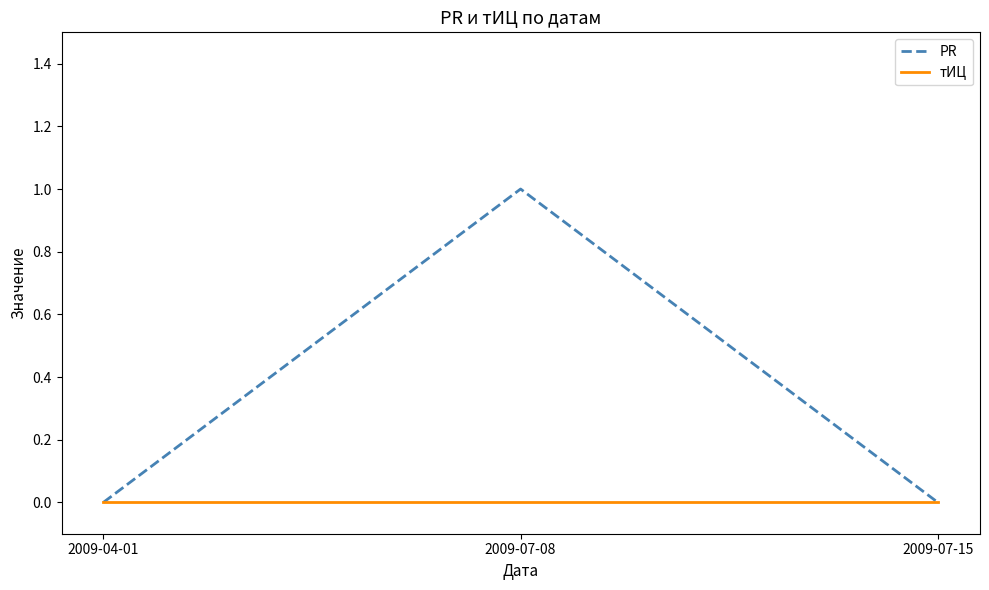

What position from the left is 2009-07-15?

3